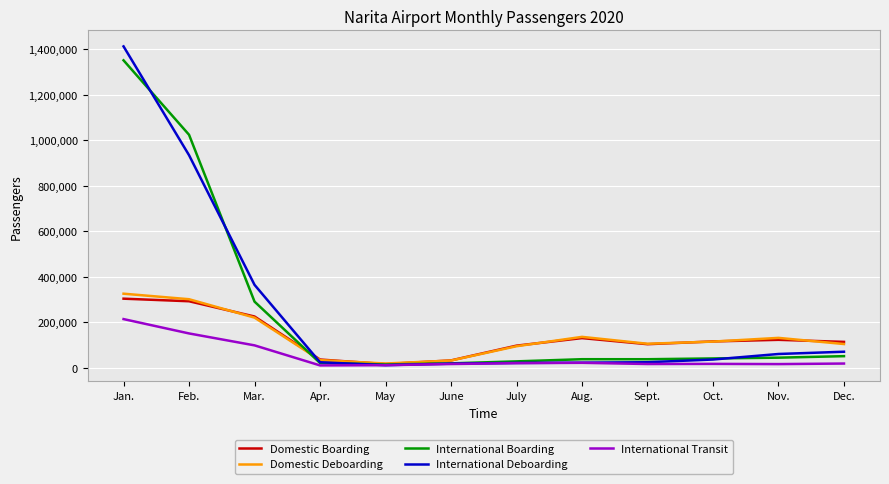

Where does the International Boarding series first go above 41591?

Jan.